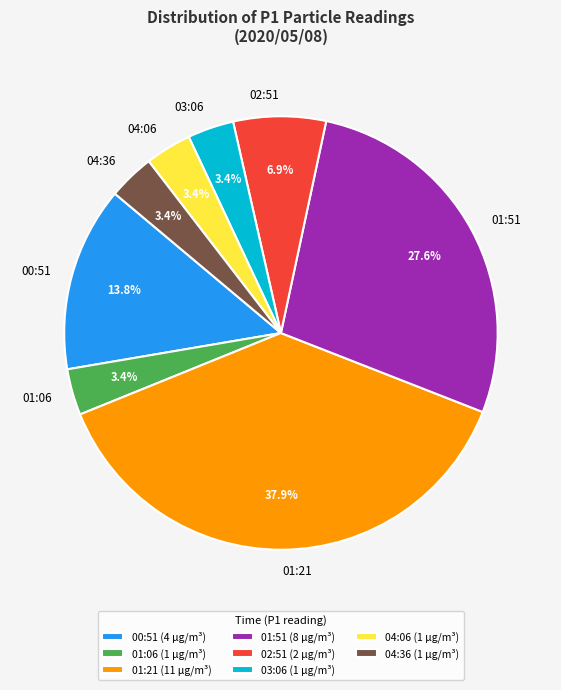

Does 01:51 represent more than half of the total?

No